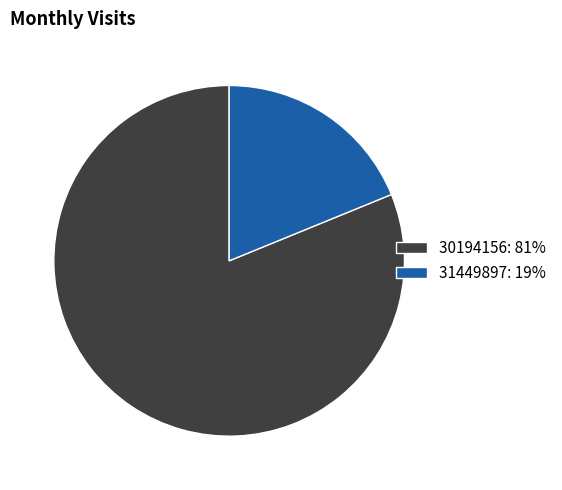

Which has a higher value, 30194156: 81% or 31449897: 19%?

30194156: 81%